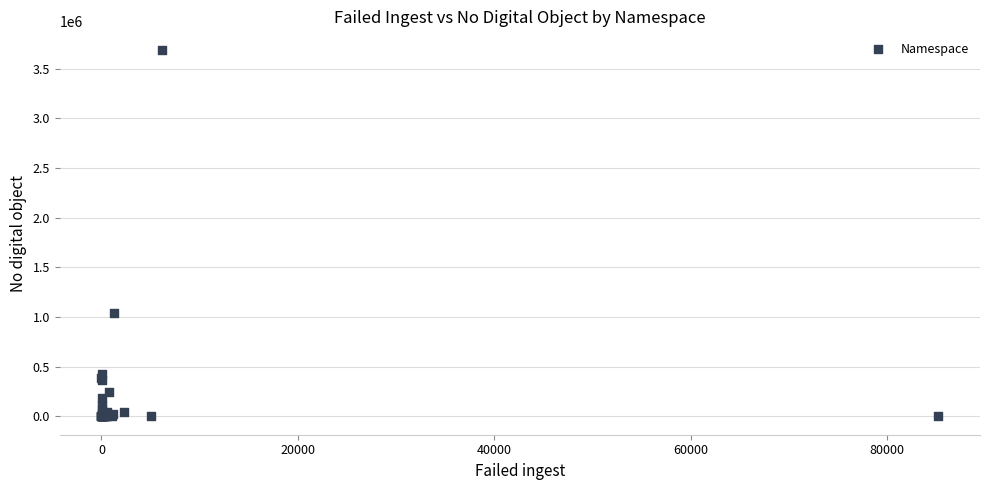

What Y value in the scatter plot is closest to 1844979?

1042631